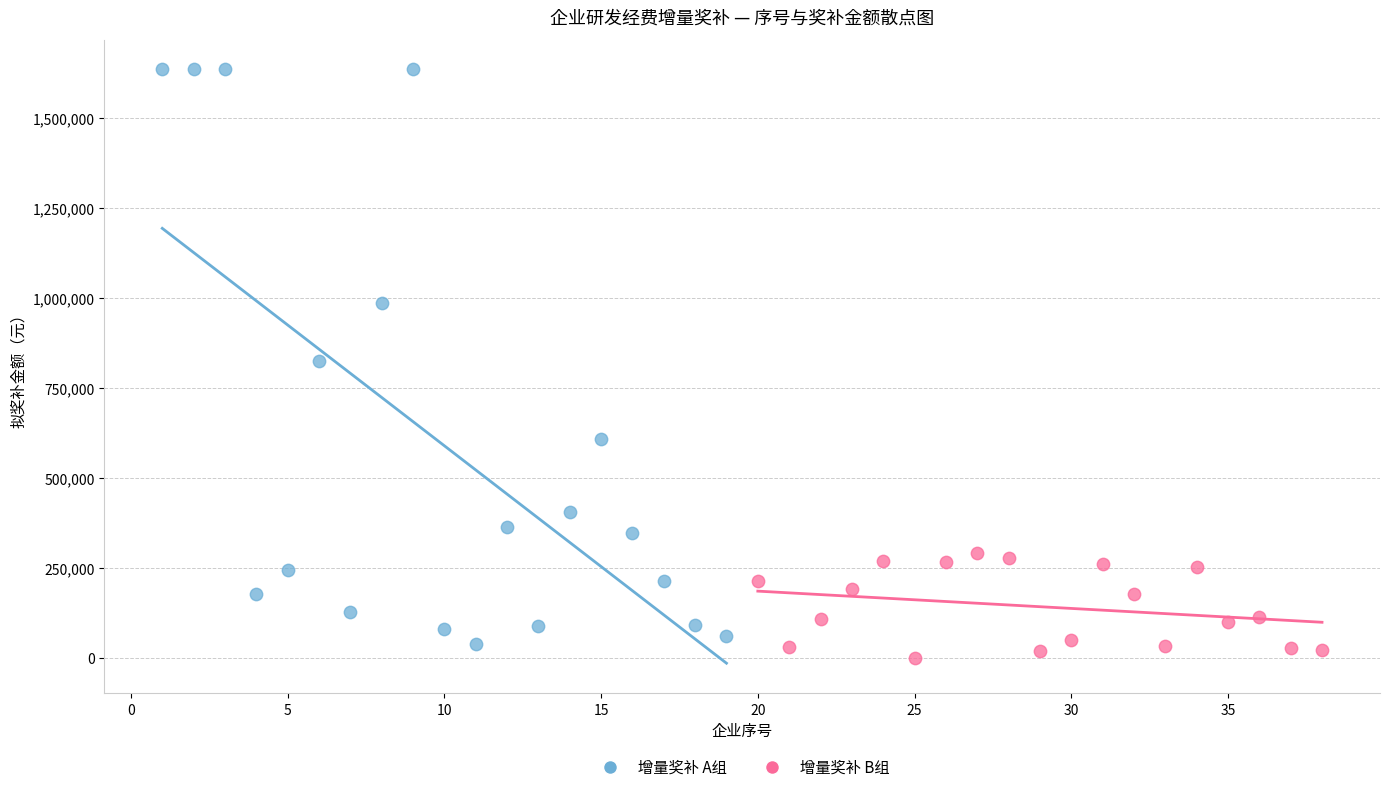

Which series contains the highest Y value?

增量奖补 A组